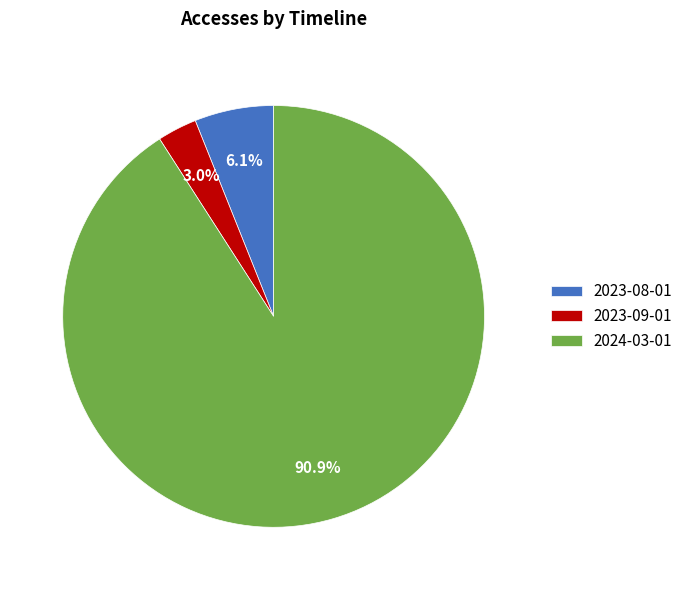

What is the smallest slice in the pie chart?

2023-09-01